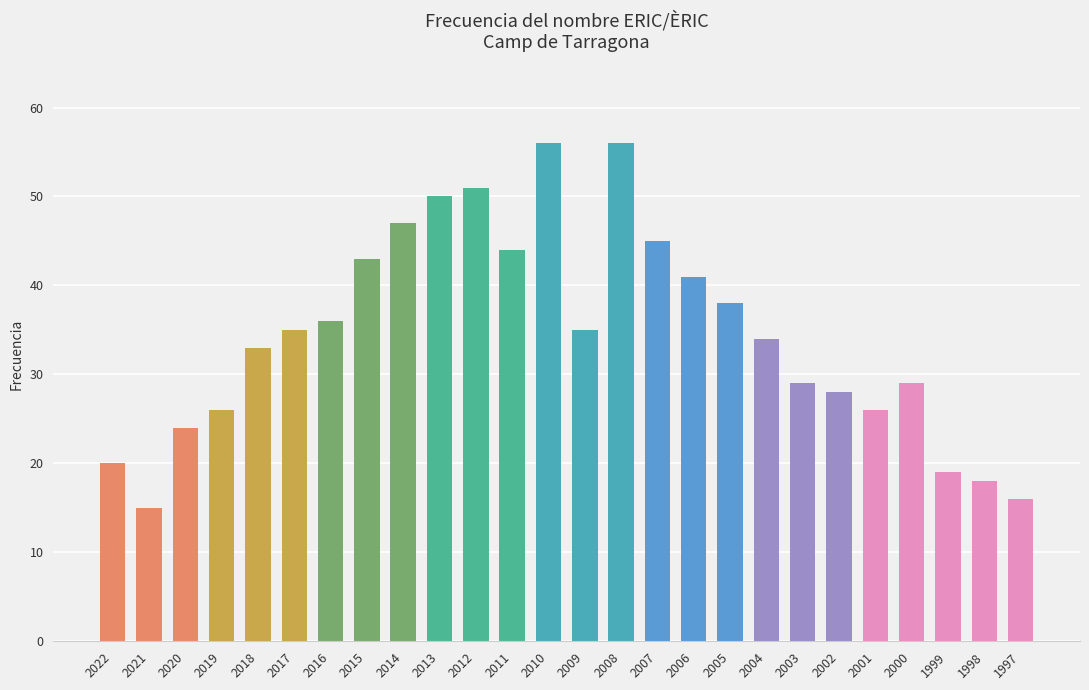

How many data points are less than 35?

13